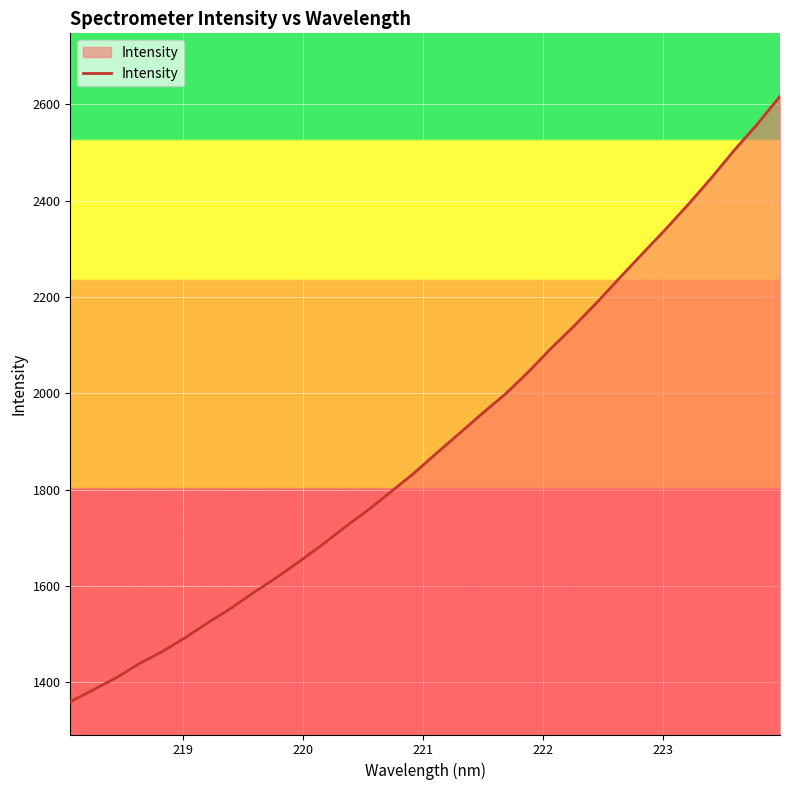

True or false: there are more than 2 points higher than both neighbors.

False